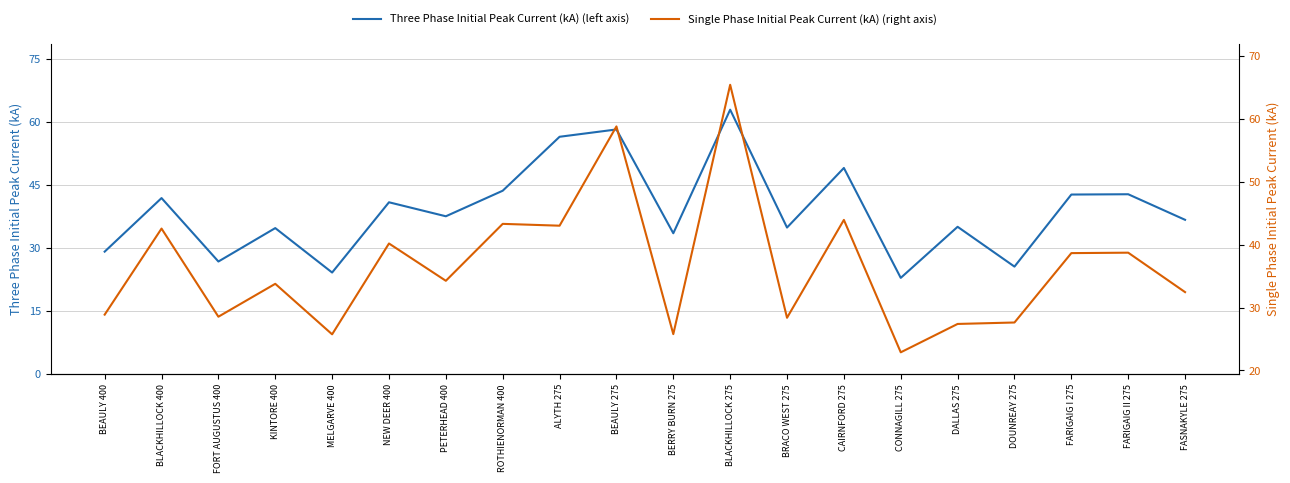

After their last crossing, which series has the higher values: Three Phase Initial Peak Current (kA) (left axis) or Single Phase Initial Peak Current (kA) (right axis)?

Three Phase Initial Peak Current (kA) (left axis)